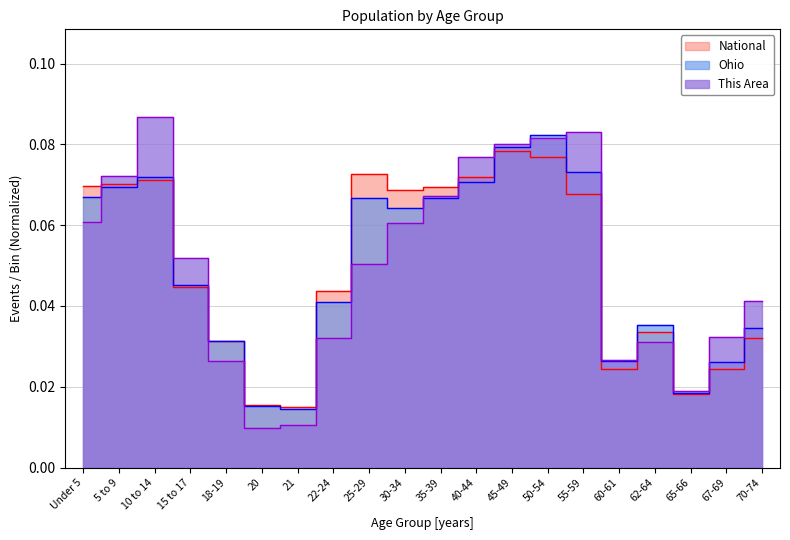

Count the number of categories in the chart.

20